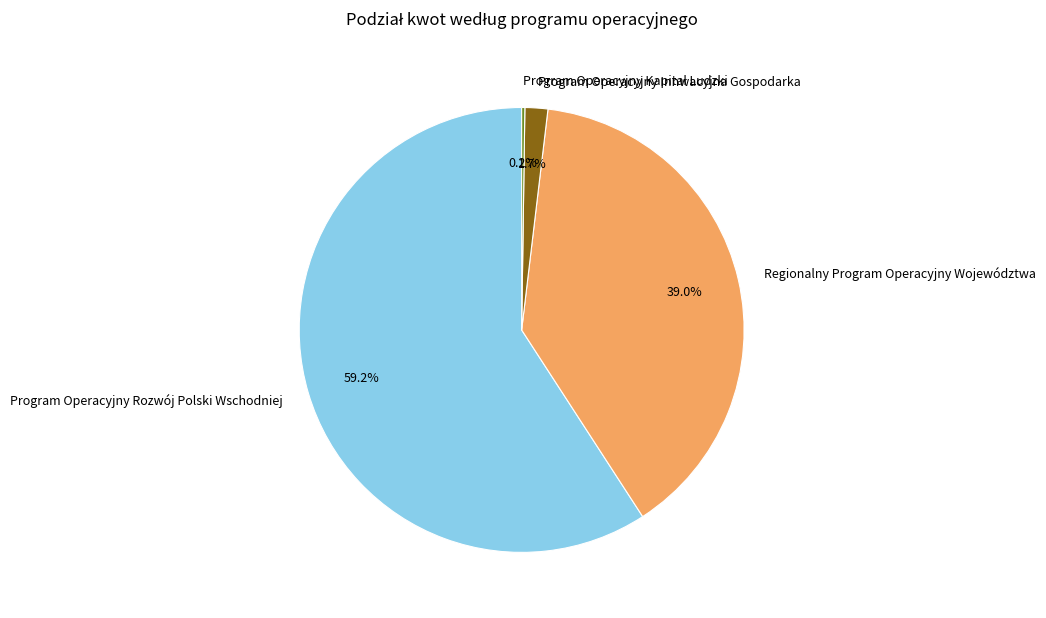

Which has a higher value, Regionalny Program Operacyjny Województwa or Program Operacyjny Innwacyjna Gospodarka?

Regionalny Program Operacyjny Województwa